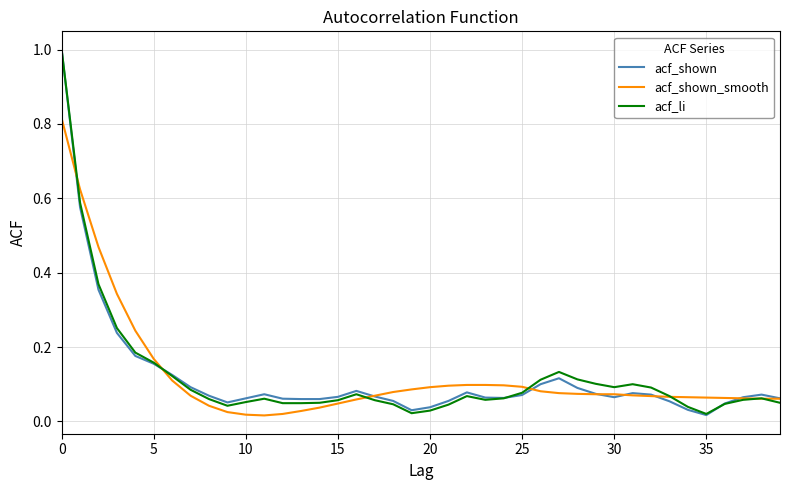

What is the maximum value for acf_li?

1.0